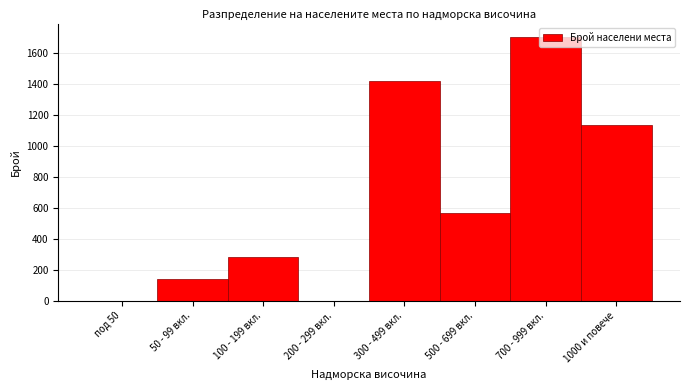

The value at под 50 is 968. True or false?

False